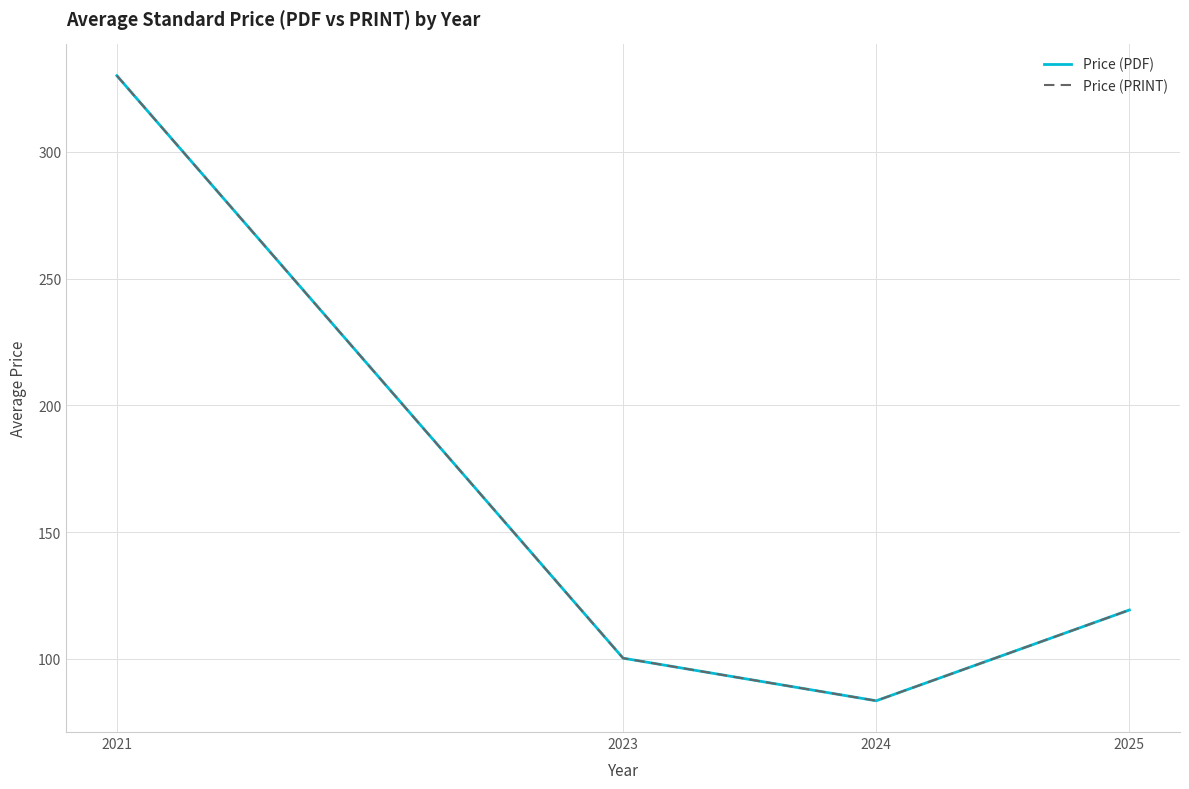

Does the chart have visible grid lines?

Yes